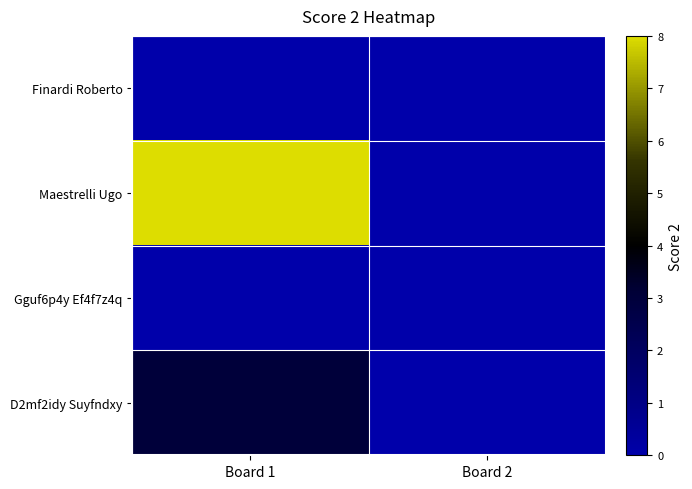

What is the spread (max minus min) of values at Board 1?

8